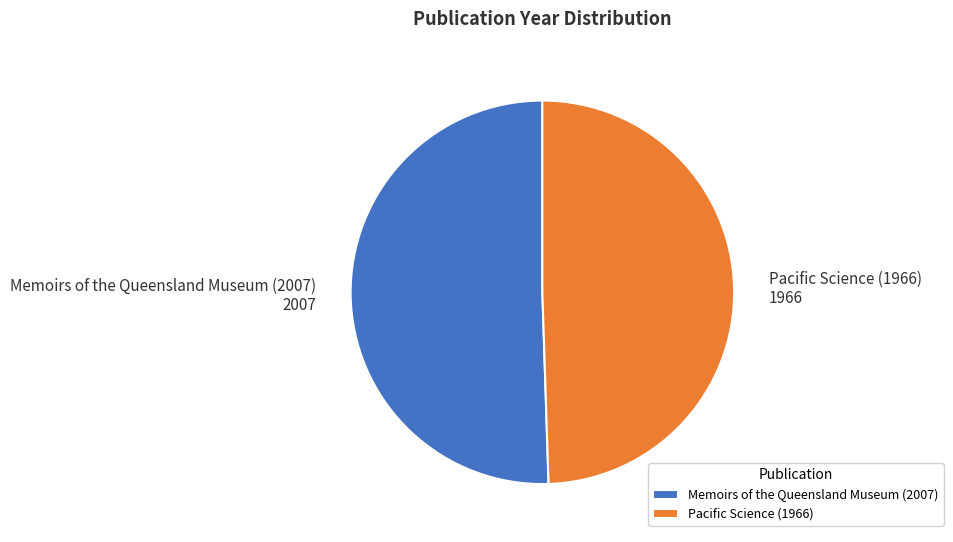

Does Pacific Science (1966) represent more than half of the total?

No